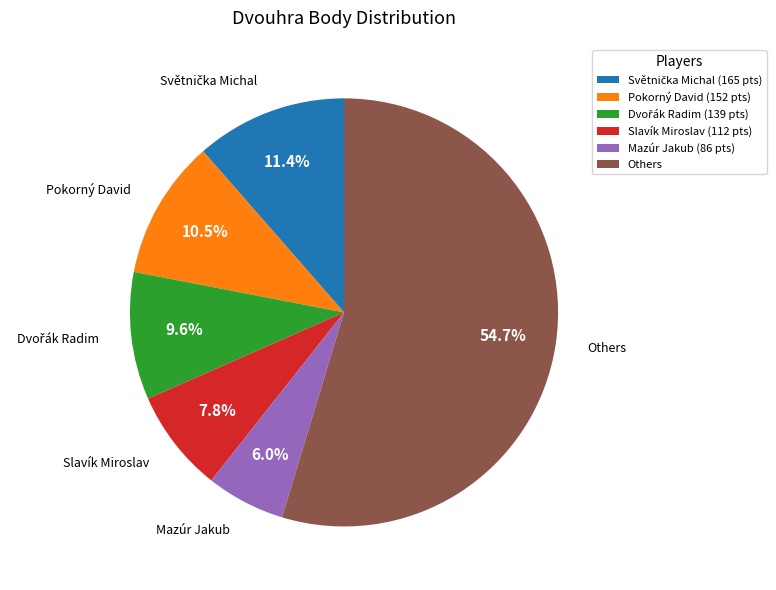

Which category has the smallest portion of the pie?

Mazúr Jakub (86 pts)